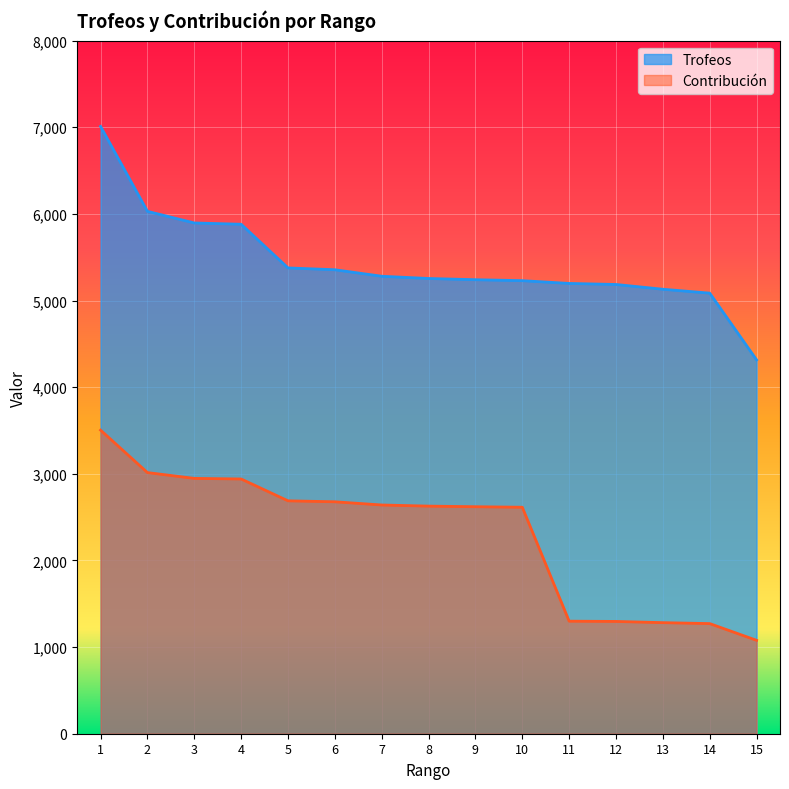

Rank the series by their average value, from lowest to highest.

Contribución, Trofeos